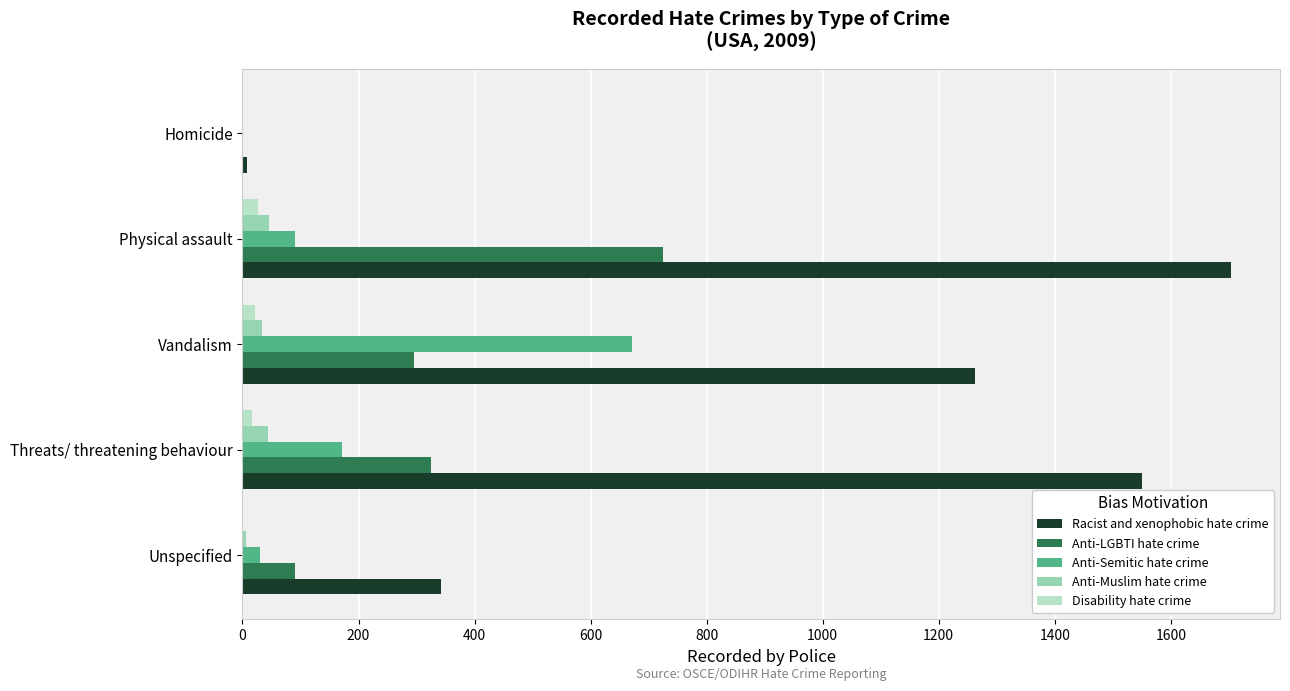

The Racist and xenophobic hate crime series shows 342 at Unspecified. True or false?

True